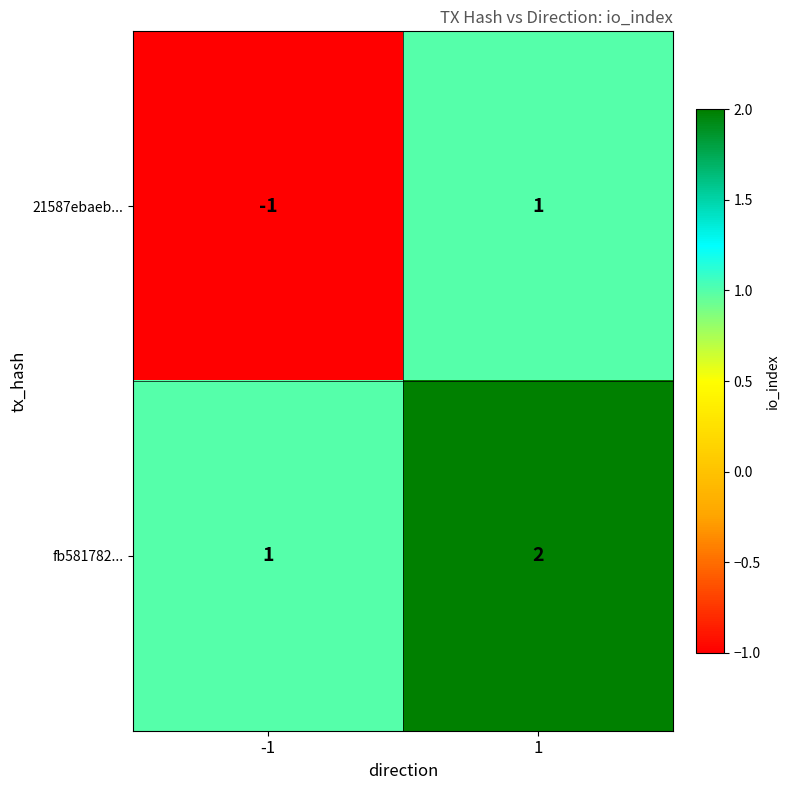

Rank the series by their average value, from lowest to highest.

21587ebaeb..., fb581782...